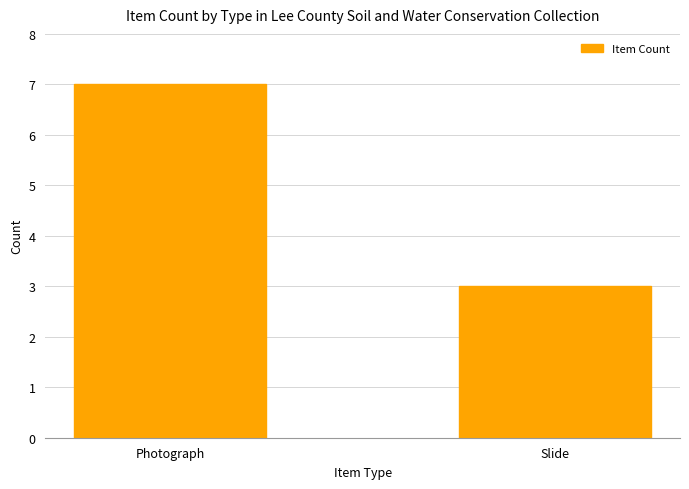

How many values are between 3 and 7?

2